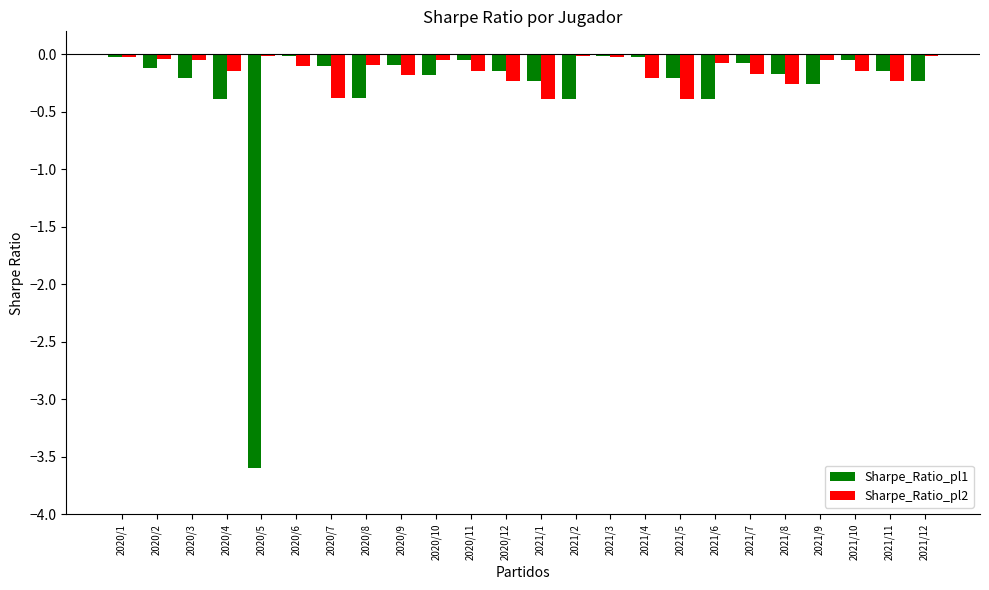

What value does the Sharpe_Ratio_pl1 series have at 2021/2?

-0.4